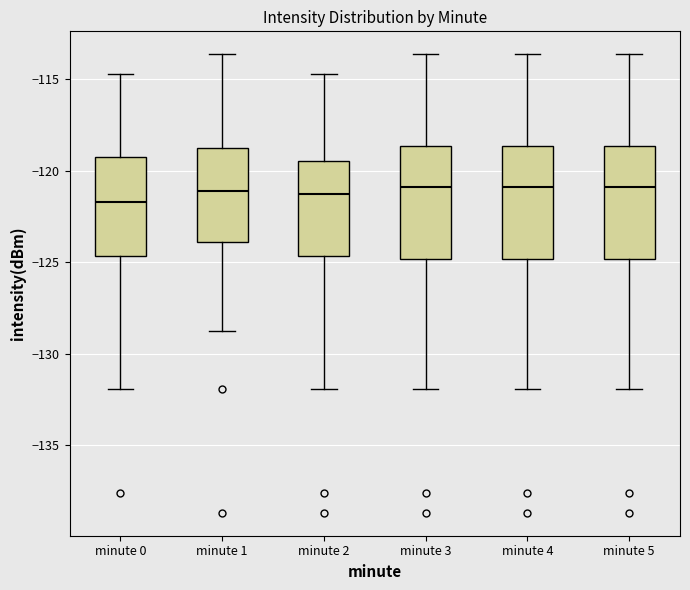

Reading left to right, read every box against the y-axis: the position of its median line, the range the box covers, and the ends of its whiskers. The values are not printed on the chart, so give them approximately, as read against the axis.

minute 0: median -121.5, box -124.5 to -119.5, whiskers -132.0 to -114.5
minute 1: median -121.0, box -124.0 to -119.0, whiskers -129.0 to -113.5
minute 2: median -121.5, box -124.5 to -119.5, whiskers -132.0 to -114.5
minute 3: median -121.0, box -125.0 to -118.5, whiskers -132.0 to -113.5
minute 4: median -121.0, box -125.0 to -118.5, whiskers -132.0 to -113.5
minute 5: median -121.0, box -125.0 to -118.5, whiskers -132.0 to -113.5